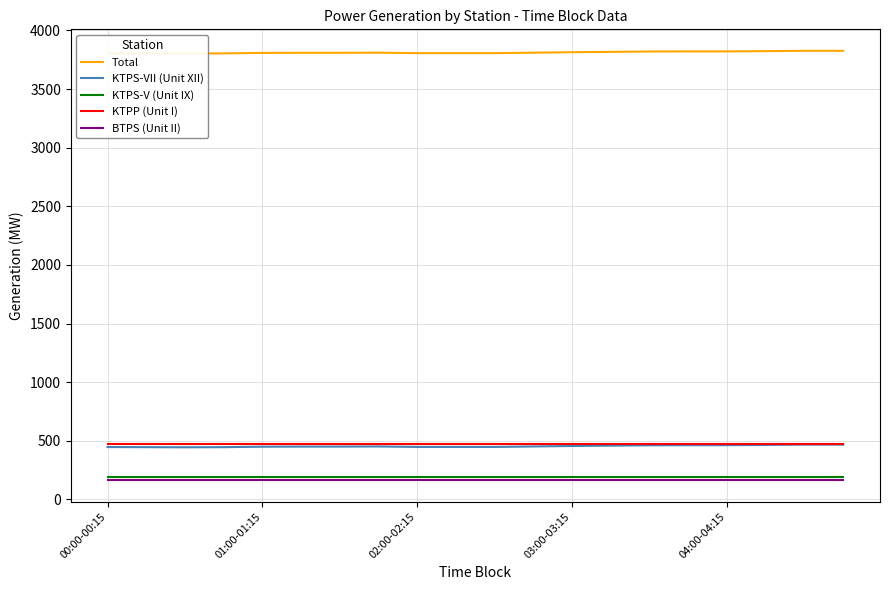

At which category is the sum across all series the highest?

18